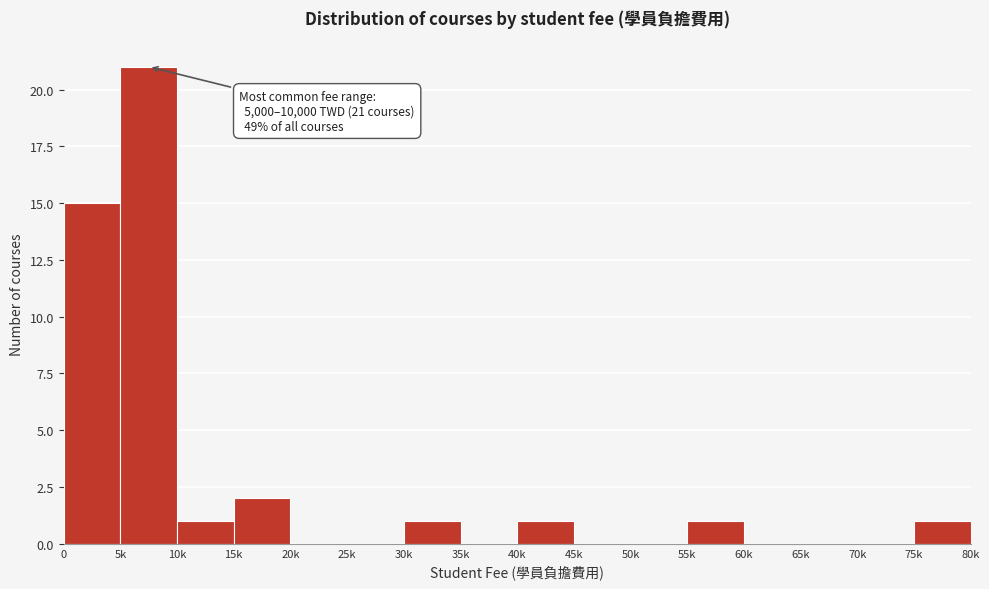

Reading left to right, transcribe all the data shown in this chart.

0=15	5k=21	10k=1	15k=2	20k=0	25k=0	30k=1	35k=0	40k=1	45k=0	50k=0	55k=1	60k=0	65k=0	70k=0	75k=1